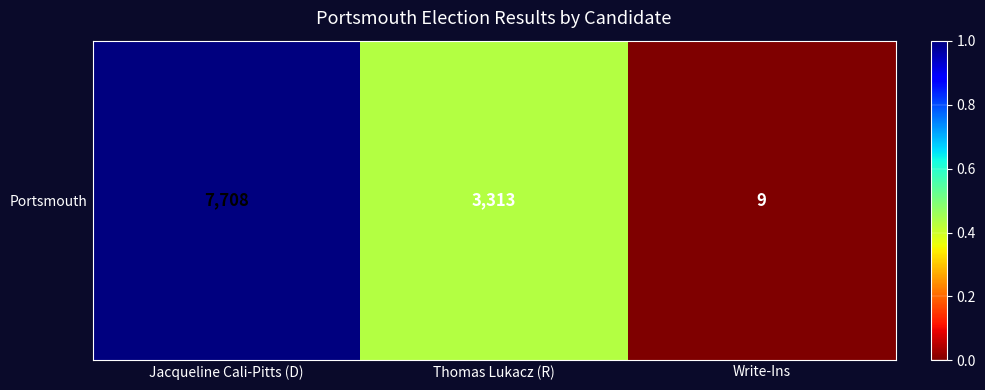

What is the change in value from Jacqueline Cali-Pitts (D) to Write-Ins?

-1.0